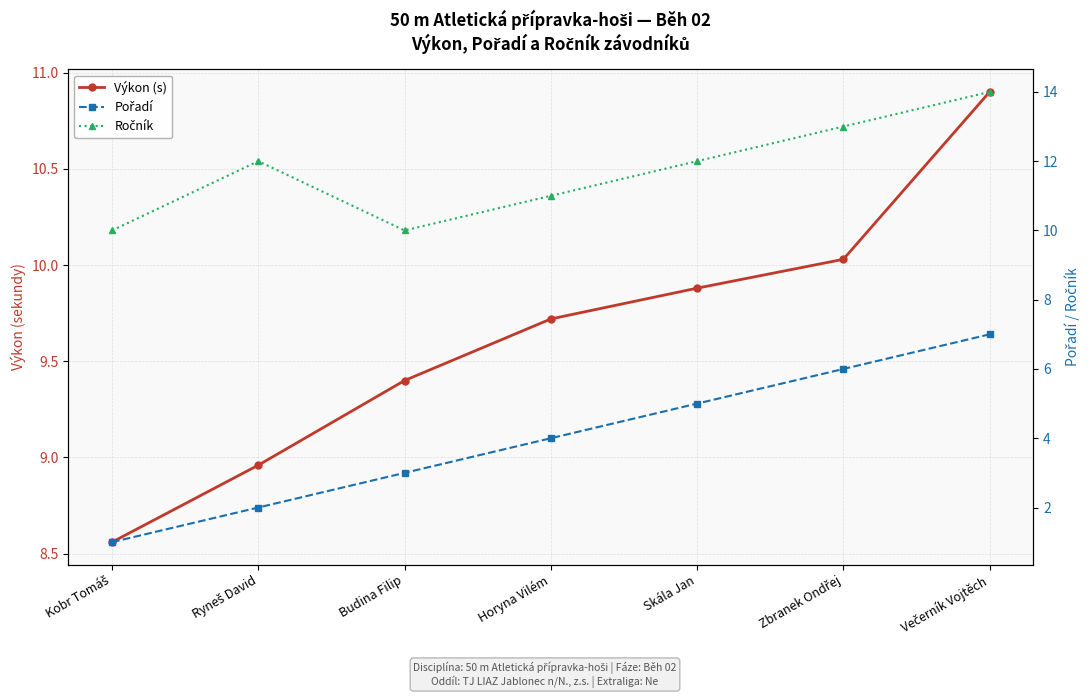

Does the chart have visible grid lines?

Yes